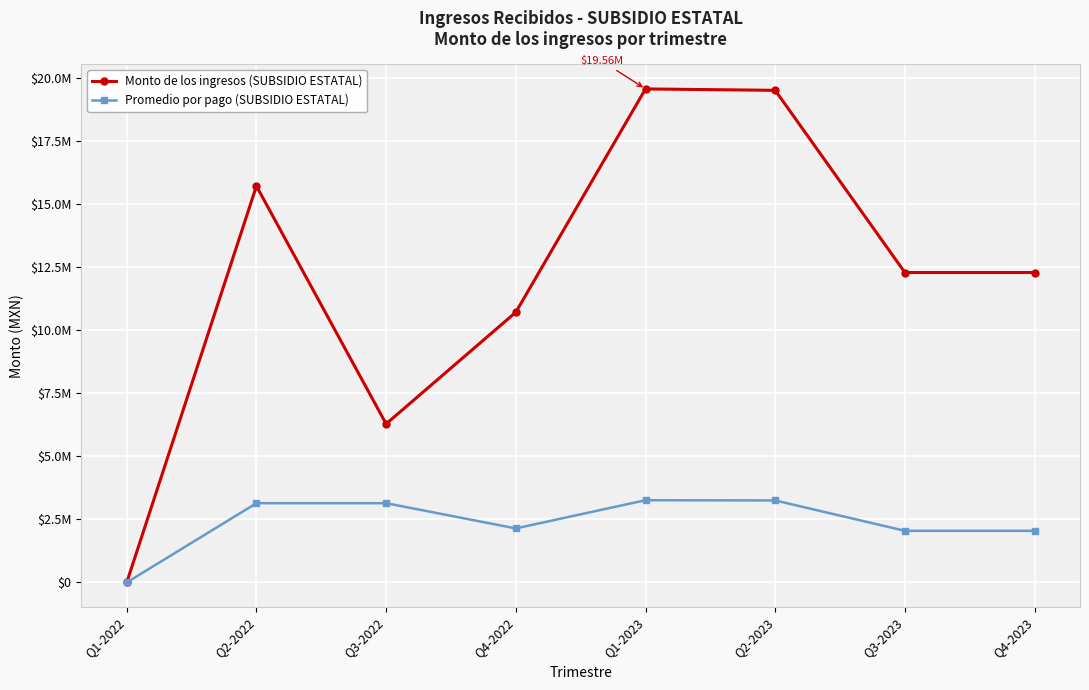

What is the average value of the Promedio por pago (SUBSIDIO ESTATAL) series?

2378481.9